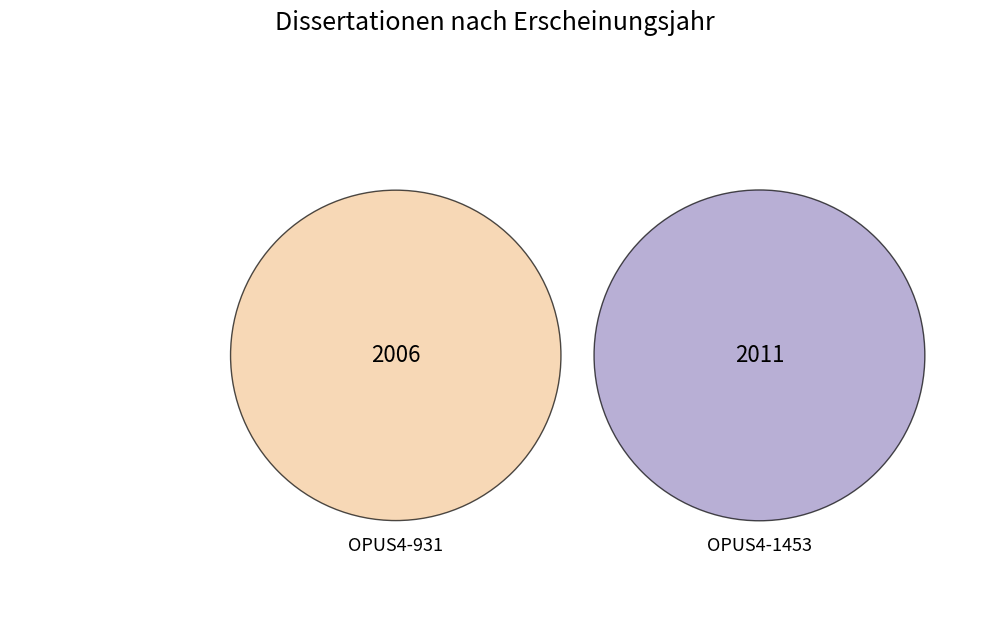

How many segments does this pie chart have?

2